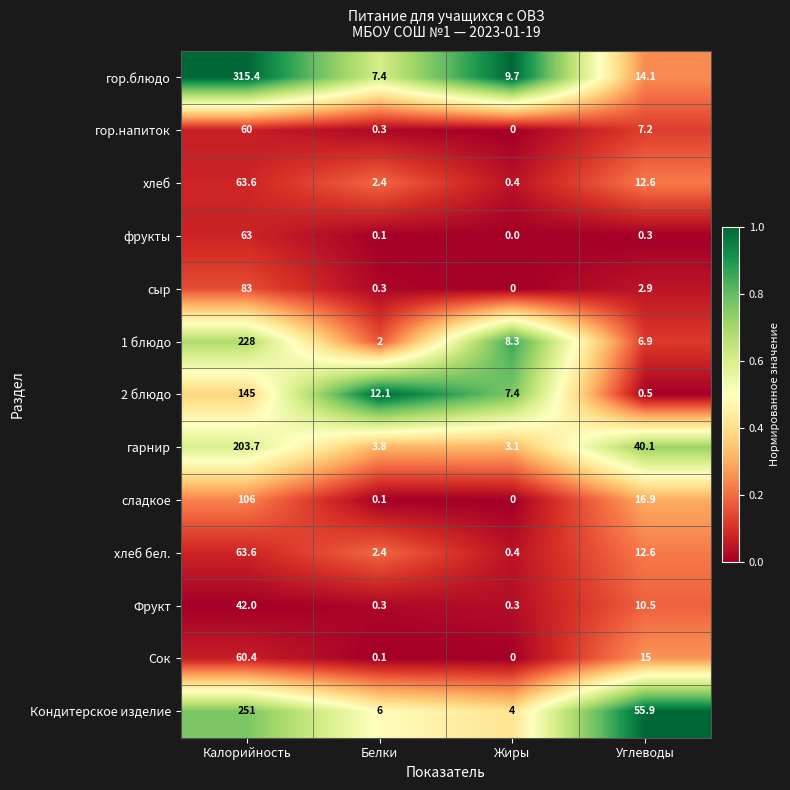

The value of 1 блюдо at Углеводы is 10.7. True or false?

False